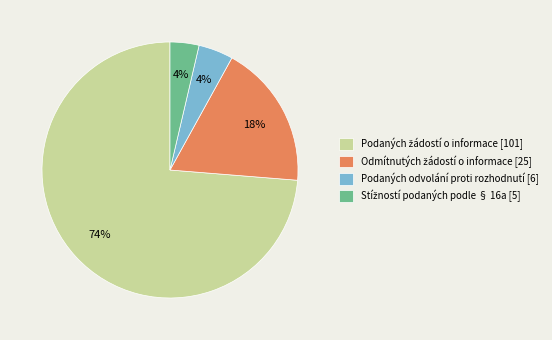

True or false: Podaných odvolání proti rozhodnutí [6] accounts for 4% of the total.

True